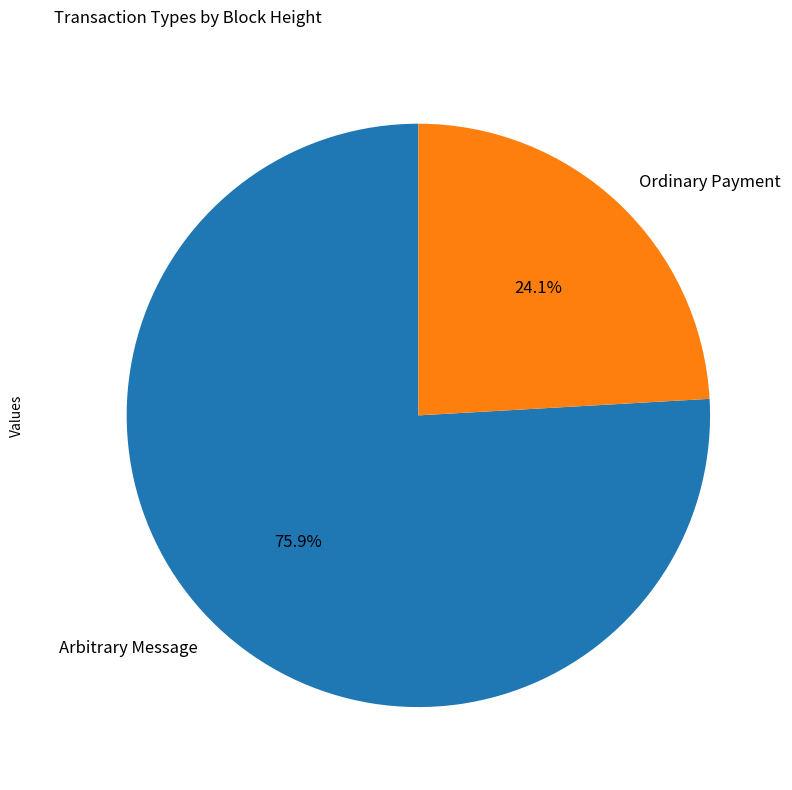

Does Arbitrary Message represent more than half of the total?

Yes